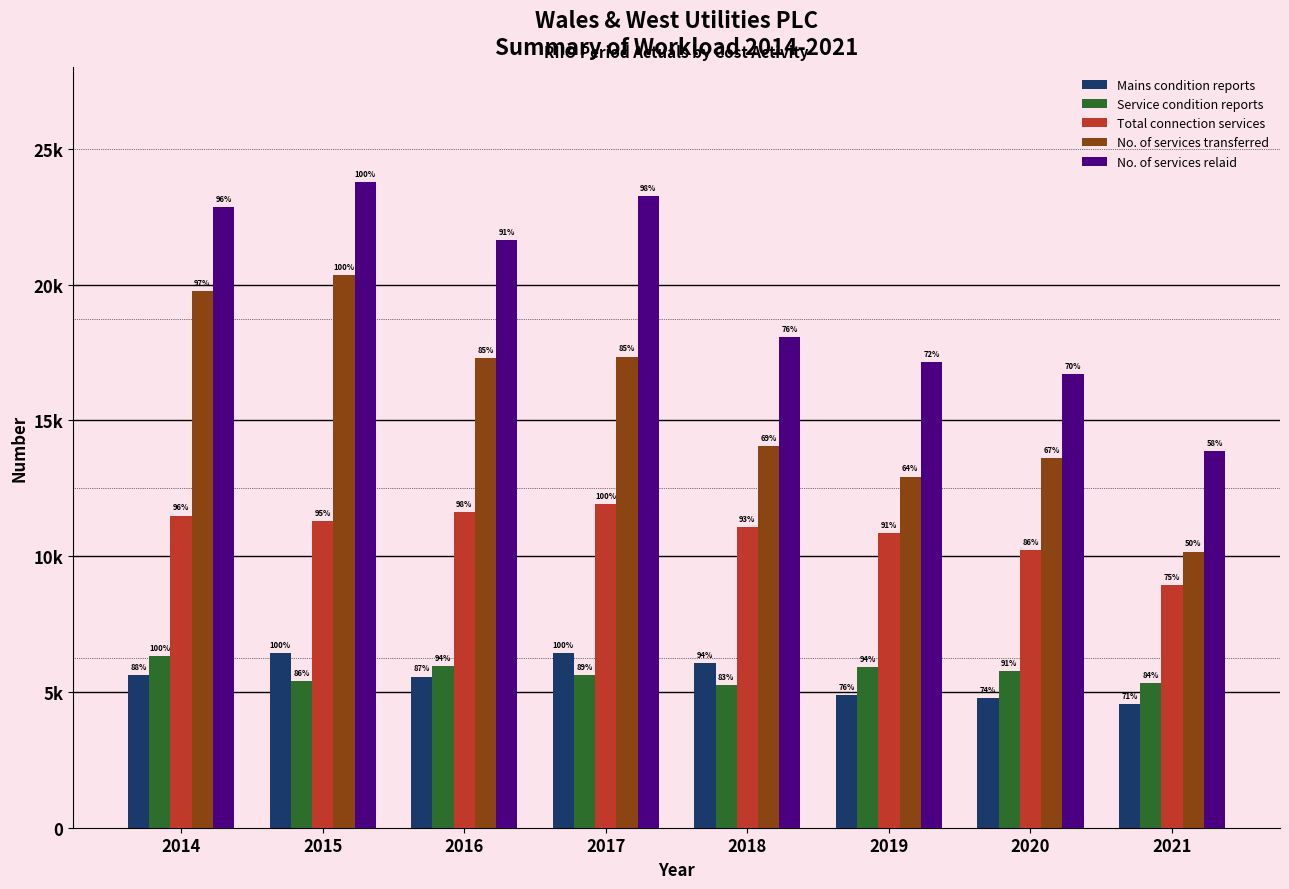

Reading left to right, extract all data points from this chart.

Mains condition reports: 2014=5636	2015=6424	2016=5569	2017=6421	2018=6052	2019=4889	2020=4761	2021=4551
Service condition reports: 2014=6317	2015=5417	2016=5943	2017=5621	2018=5249	2019=5929	2020=5772	2021=5332
Total connection services: 2014=11498	2015=11294	2016=11640	2017=11933	2018=11074	2019=10857	2020=10227	2021=8948
No. of services transferred: 2014=19750	2015=20361	2016=17308	2017=17354	2018=14043	2019=12934	2020=13608	2021=10173
No. of services relaid: 2014=22851	2015=23770	2016=21642	2017=23268	2018=18083	2019=17146	2020=16700	2021=13878